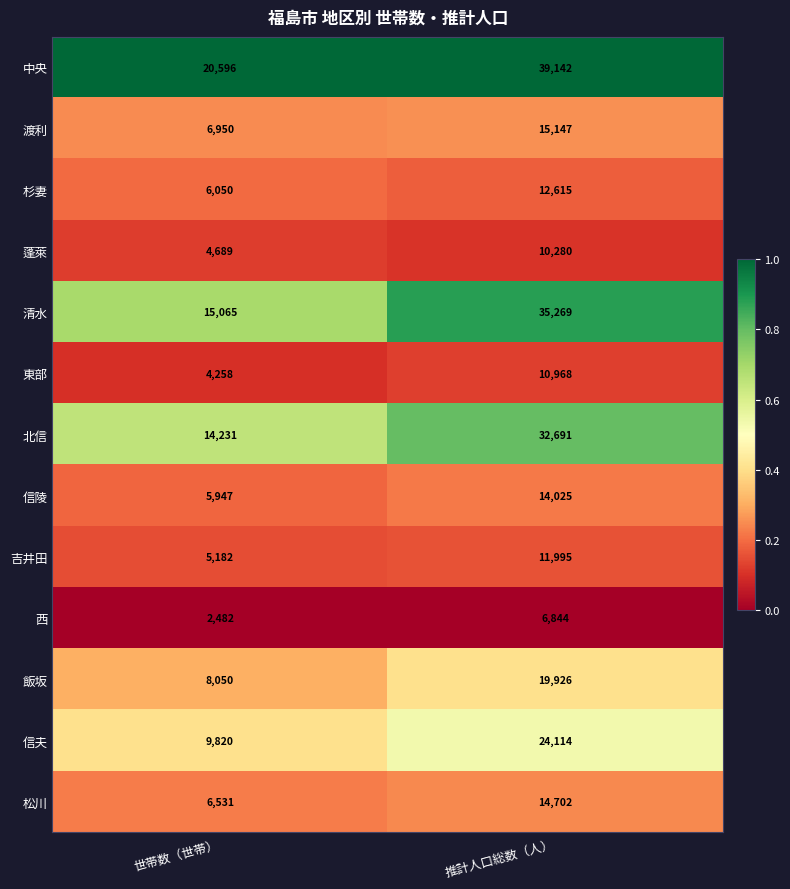

Which category has the highest value across all series?

推計人口総数（人）